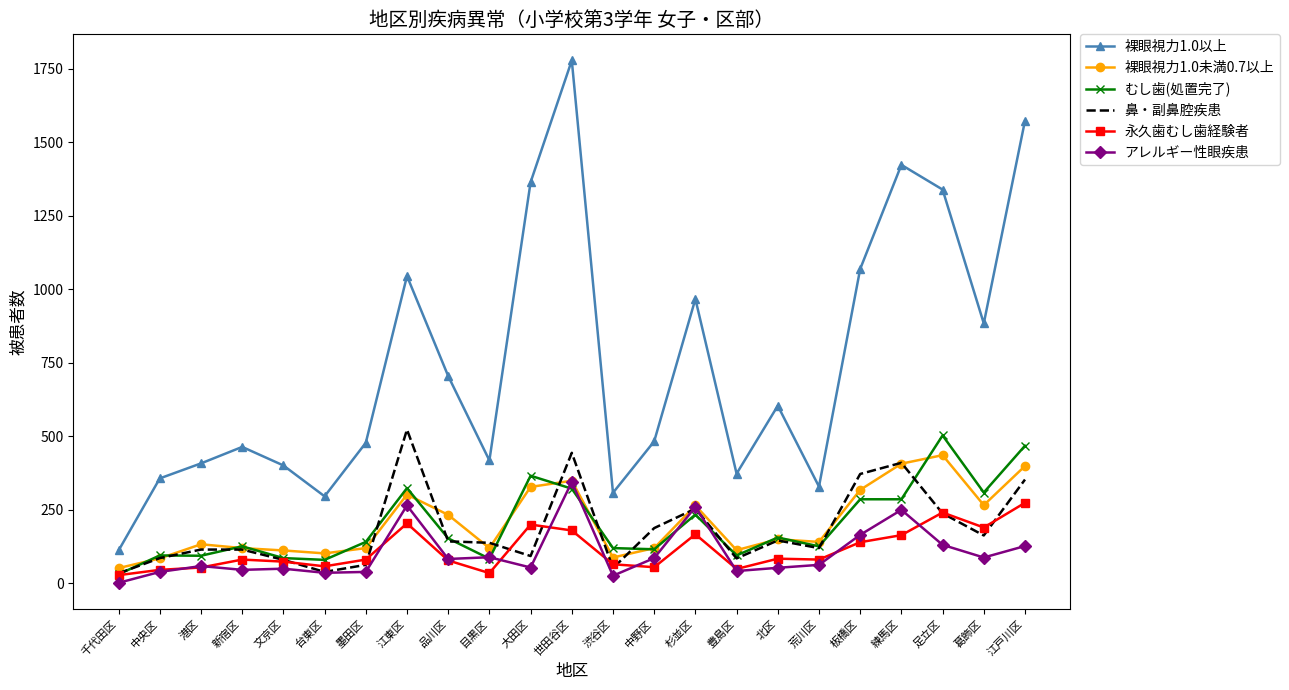

Which category has the highest value in the むし歯(処置完了) series?

足立区